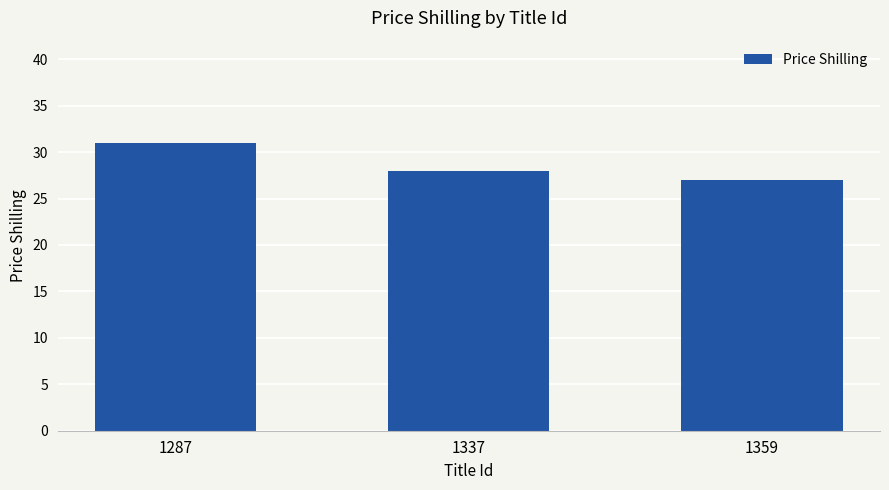

At which label is the value closest to 29?

1337